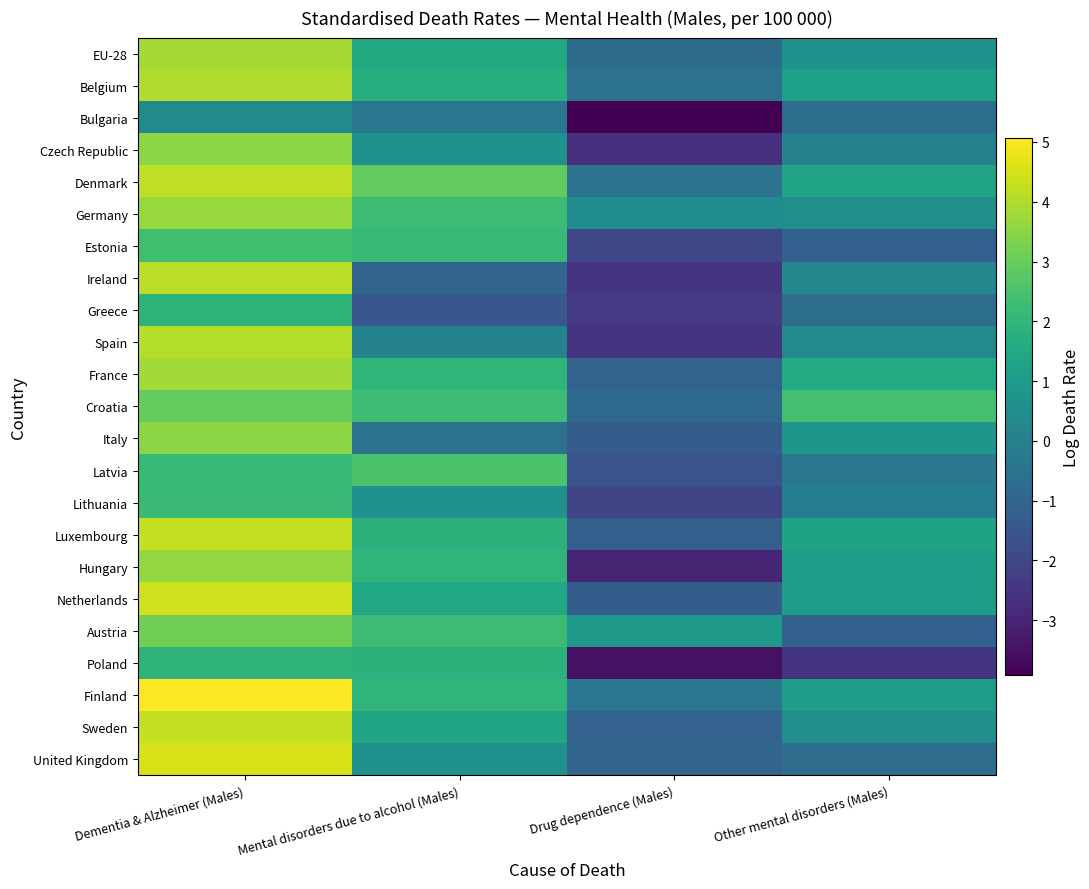

Reading left to right, extract all data points from this chart.

EU-28: Dementia & Alzheimer (Males)=3.9	Mental disorders due to alcohol (Males)=1.6	Drug dependence (Males)=-0.7	Other mental disorders (Males)=0.7
Belgium: Dementia & Alzheimer (Males)=4.0	Mental disorders due to alcohol (Males)=1.7	Drug dependence (Males)=-0.6	Other mental disorders (Males)=1.2
Bulgaria: Dementia & Alzheimer (Males)=0.4	Mental disorders due to alcohol (Males)=-0.4	Drug dependence (Males)=-3.9	Other mental disorders (Males)=-0.7
Czech Republic: Dementia & Alzheimer (Males)=3.5	Mental disorders due to alcohol (Males)=0.6	Drug dependence (Males)=-2.7	Other mental disorders (Males)=0.0
Denmark: Dementia & Alzheimer (Males)=4.2	Mental disorders due to alcohol (Males)=2.9	Drug dependence (Males)=-0.5	Other mental disorders (Males)=1.3
Germany: Dementia & Alzheimer (Males)=3.7	Mental disorders due to alcohol (Males)=2.2	Drug dependence (Males)=0.5	Other mental disorders (Males)=0.5
Estonia: Dementia & Alzheimer (Males)=2.4	Mental disorders due to alcohol (Males)=2.2	Drug dependence (Males)=-2.0	Other mental disorders (Males)=-1.2
Ireland: Dementia & Alzheimer (Males)=4.1	Mental disorders due to alcohol (Males)=-1.0	Drug dependence (Males)=-2.5	Other mental disorders (Males)=0.2
Greece: Dementia & Alzheimer (Males)=1.9	Mental disorders due to alcohol (Males)=-1.5	Drug dependence (Males)=-2.4	Other mental disorders (Males)=-0.7
Spain: Dementia & Alzheimer (Males)=4.1	Mental disorders due to alcohol (Males)=0.1	Drug dependence (Males)=-2.5	Other mental disorders (Males)=0.3
France: Dementia & Alzheimer (Males)=3.8	Mental disorders due to alcohol (Males)=2.0	Drug dependence (Males)=-1.0	Other mental disorders (Males)=1.6
Croatia: Dementia & Alzheimer (Males)=3.0	Mental disorders due to alcohol (Males)=2.3	Drug dependence (Males)=-0.8	Other mental disorders (Males)=2.4
Italy: Dementia & Alzheimer (Males)=3.5	Mental disorders due to alcohol (Males)=-0.5	Drug dependence (Males)=-1.3	Other mental disorders (Males)=0.8
Latvia: Dementia & Alzheimer (Males)=2.2	Mental disorders due to alcohol (Males)=2.5	Drug dependence (Males)=-1.6	Other mental disorders (Males)=-0.3
Lithuania: Dementia & Alzheimer (Males)=2.2	Mental disorders due to alcohol (Males)=0.6	Drug dependence (Males)=-2.0	Other mental disorders (Males)=-0.0
Luxembourg: Dementia & Alzheimer (Males)=4.3	Mental disorders due to alcohol (Males)=1.9	Drug dependence (Males)=-1.2	Other mental disorders (Males)=1.3
Hungary: Dementia & Alzheimer (Males)=3.6	Mental disorders due to alcohol (Males)=2.0	Drug dependence (Males)=-3.0	Other mental disorders (Males)=1.1
Netherlands: Dementia & Alzheimer (Males)=4.4	Mental disorders due to alcohol (Males)=1.5	Drug dependence (Males)=-1.3	Other mental disorders (Males)=1.1
Austria: Dementia & Alzheimer (Males)=3.1	Mental disorders due to alcohol (Males)=2.2	Drug dependence (Males)=0.9	Other mental disorders (Males)=-1.1
Poland: Dementia & Alzheimer (Males)=1.9	Mental disorders due to alcohol (Males)=1.9	Drug dependence (Males)=-3.5	Other mental disorders (Males)=-2.5
Finland: Dementia & Alzheimer (Males)=5.1	Mental disorders due to alcohol (Males)=2.0	Drug dependence (Males)=-0.4	Other mental disorders (Males)=1.1
Sweden: Dementia & Alzheimer (Males)=4.3	Mental disorders due to alcohol (Males)=1.4	Drug dependence (Males)=-1.1	Other mental disorders (Males)=0.5
United Kingdom: Dementia & Alzheimer (Males)=4.5	Mental disorders due to alcohol (Males)=0.6	Drug dependence (Males)=-1.0	Other mental disorders (Males)=-0.7